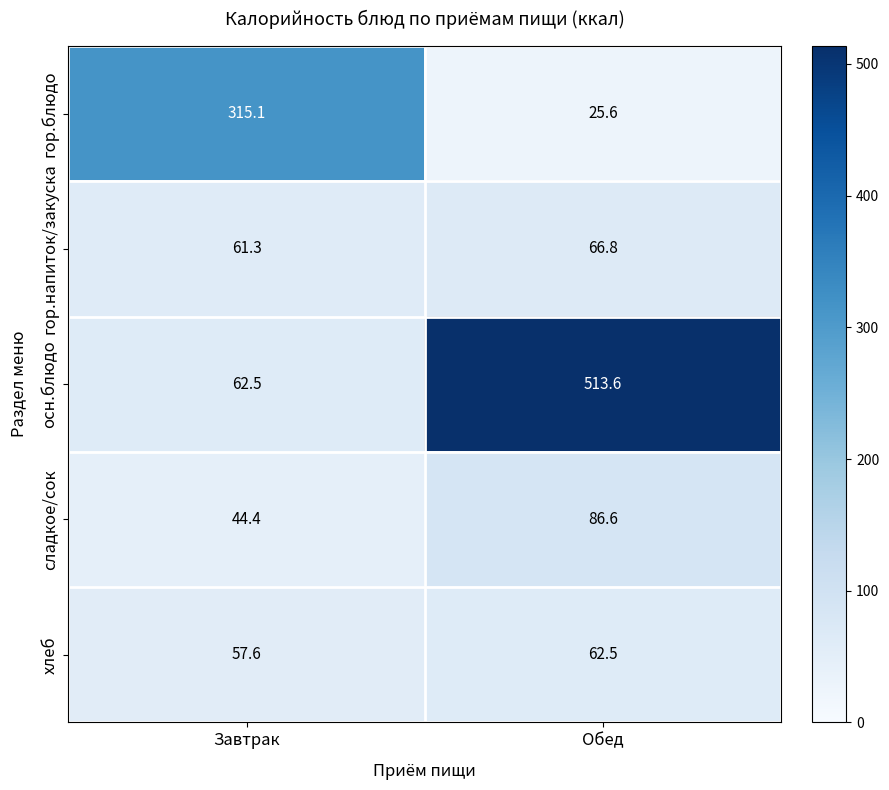

What is the maximum value for сладкое/сок?

86.6